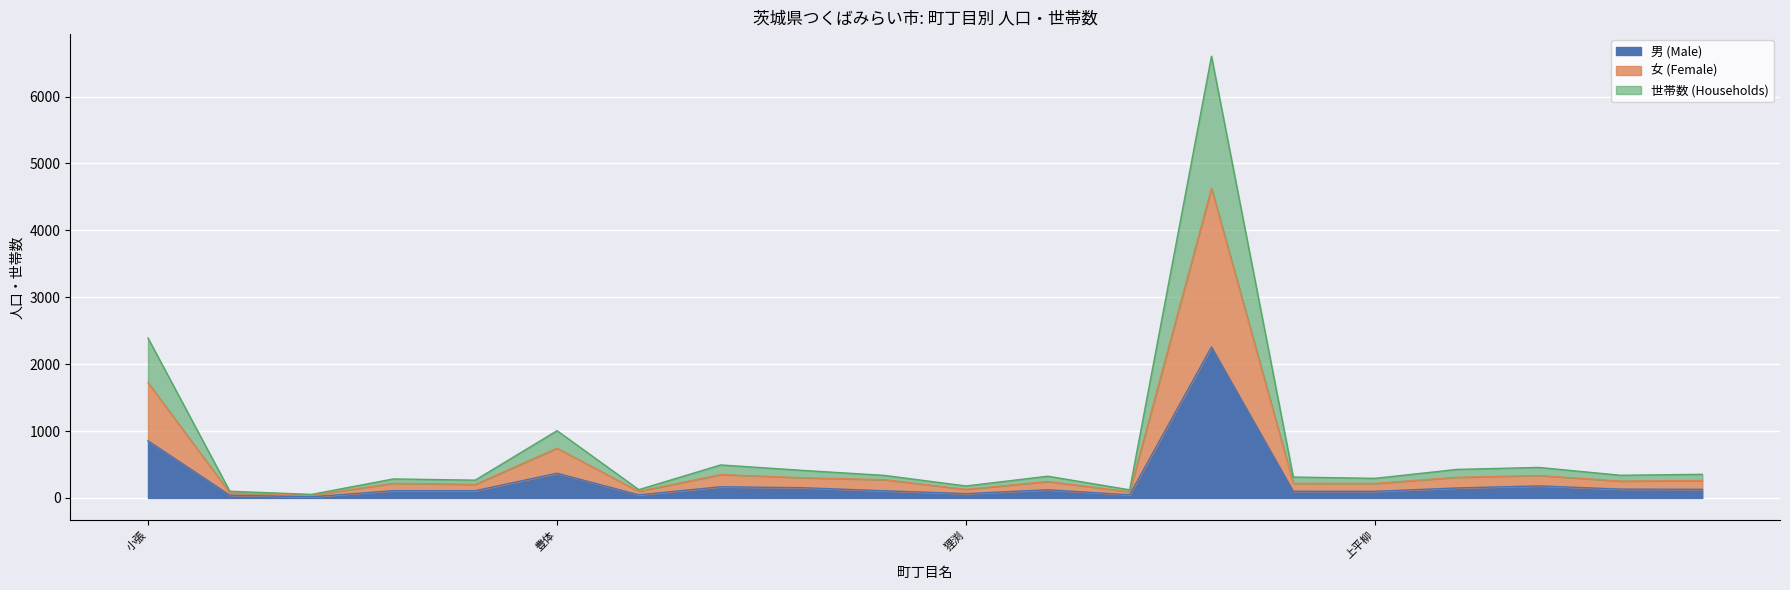

At which label is 男 (Male) closest to 1136?

小張